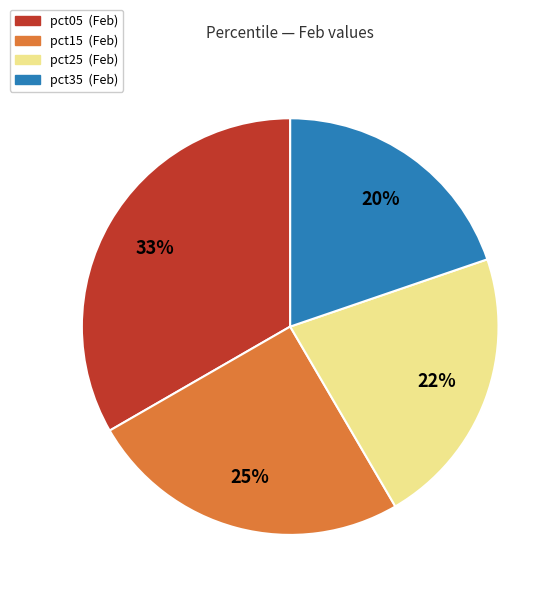

Is there any slice that represents more than half of the pie?

No